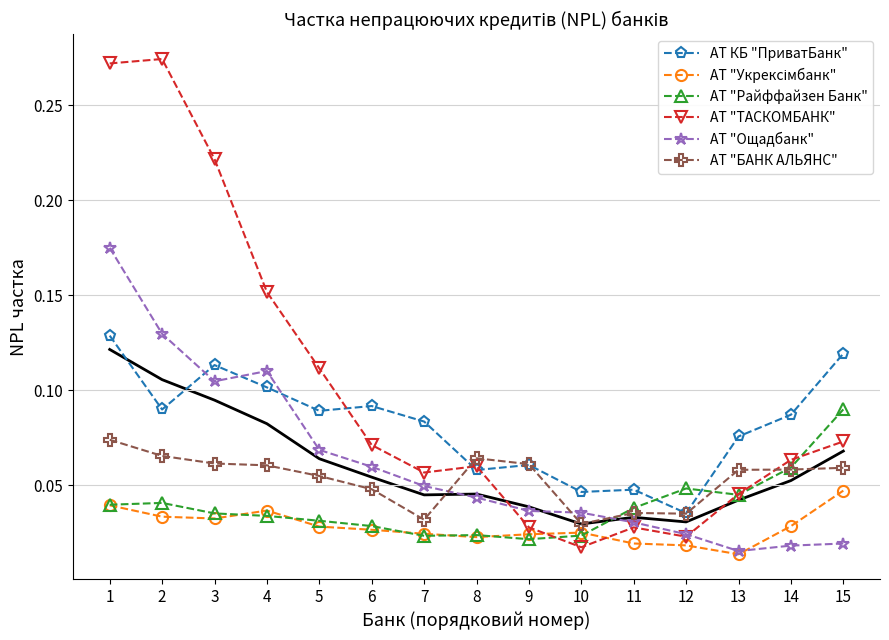

True or false: АТ КБ "ПриватБанк" and АТ "Райффайзен Банк" cross at least once.

True